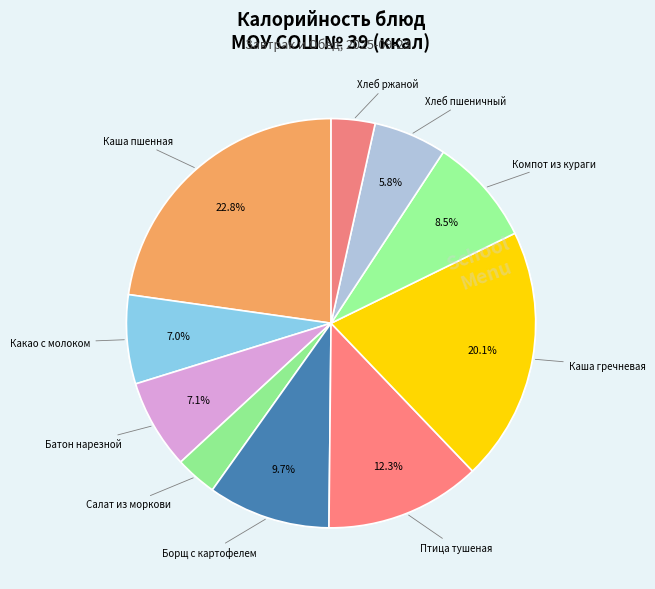

True or false: Борщ с картофелем accounts for 24% of the total.

False